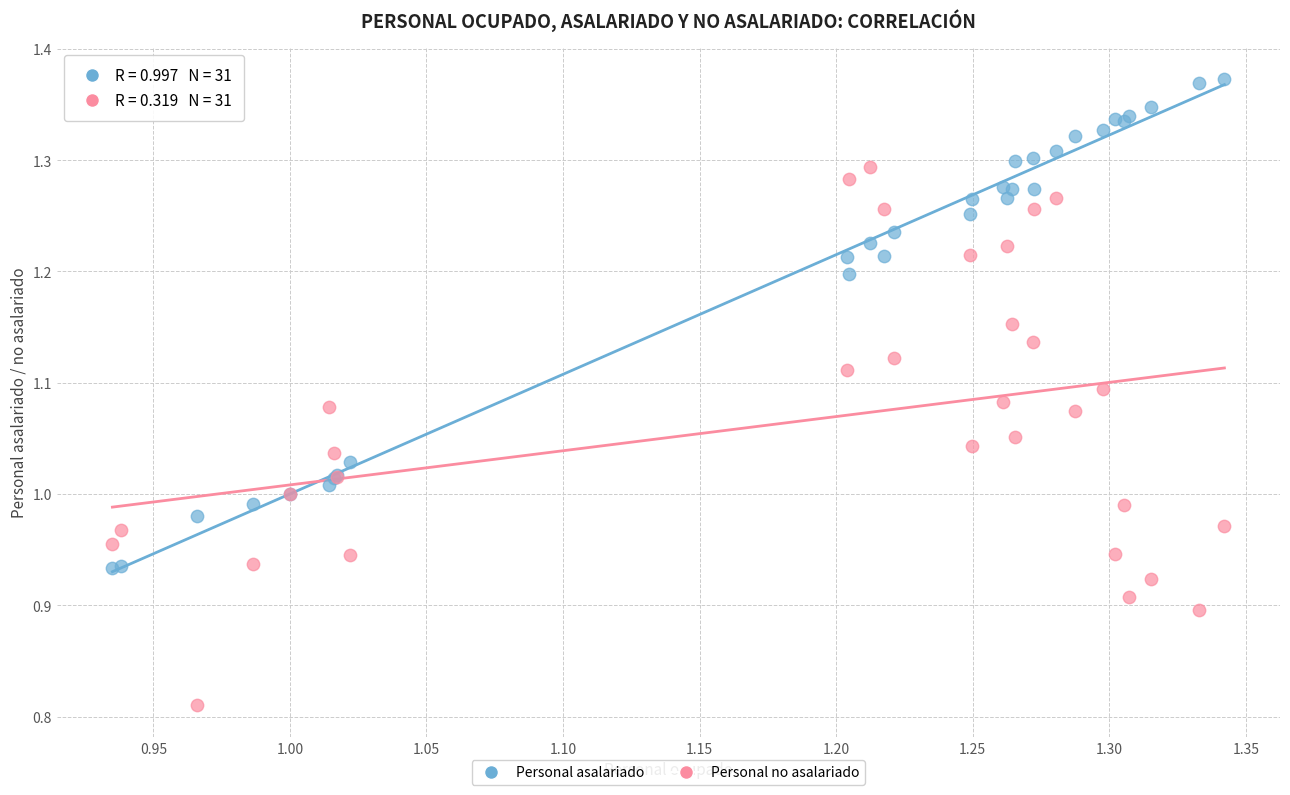

Which series reaches the minimum Y coordinate?

Personal no asalariado